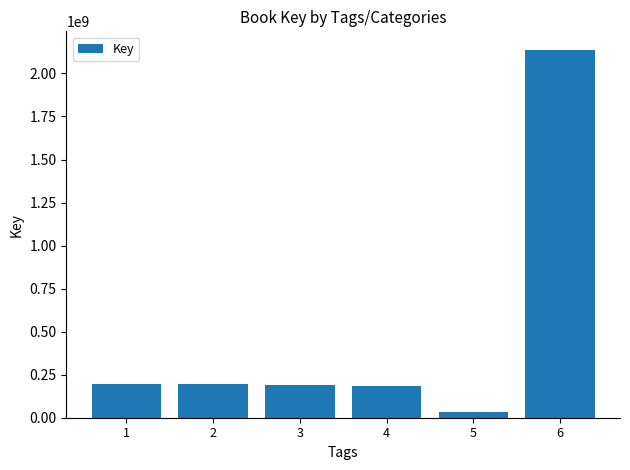

What value does the data have at 6, to the nearest 100?

2137664600